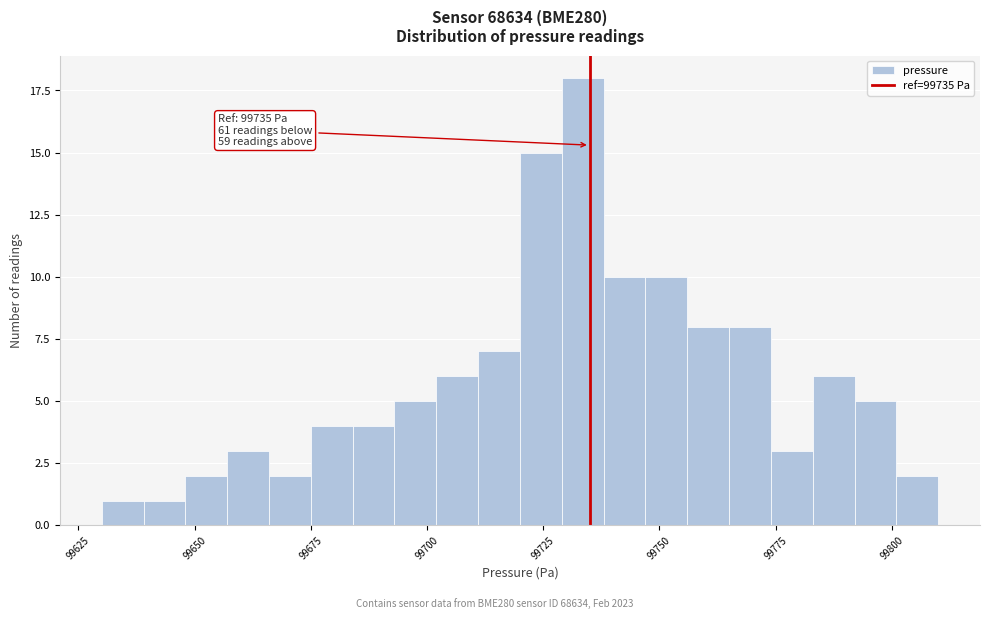

Around what value on the x-axis is the tallest bar? Give the approximate position of its centre, as read against the axis.

99735